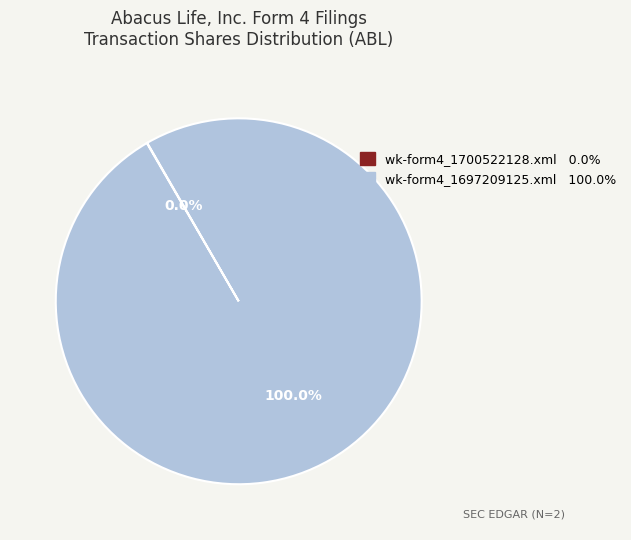

Does wk-form4_1697209125.xml represent more than half of the total?

Yes